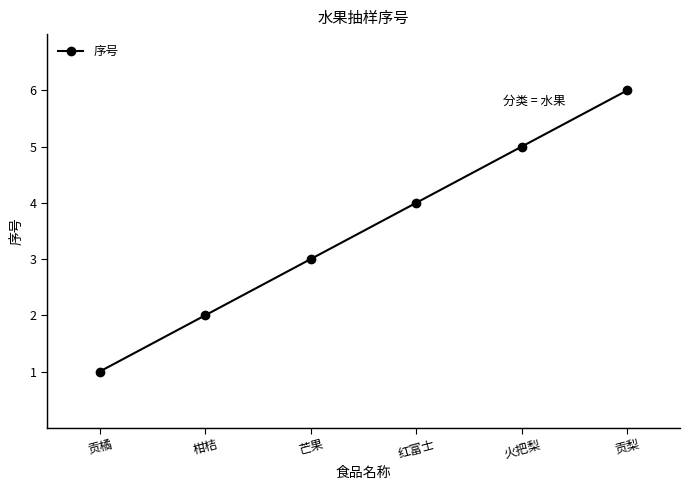

Rank the categories by value from lowest to highest.

贡橘, 柑桔, 芒果, 红富士, 火把梨, 贡梨